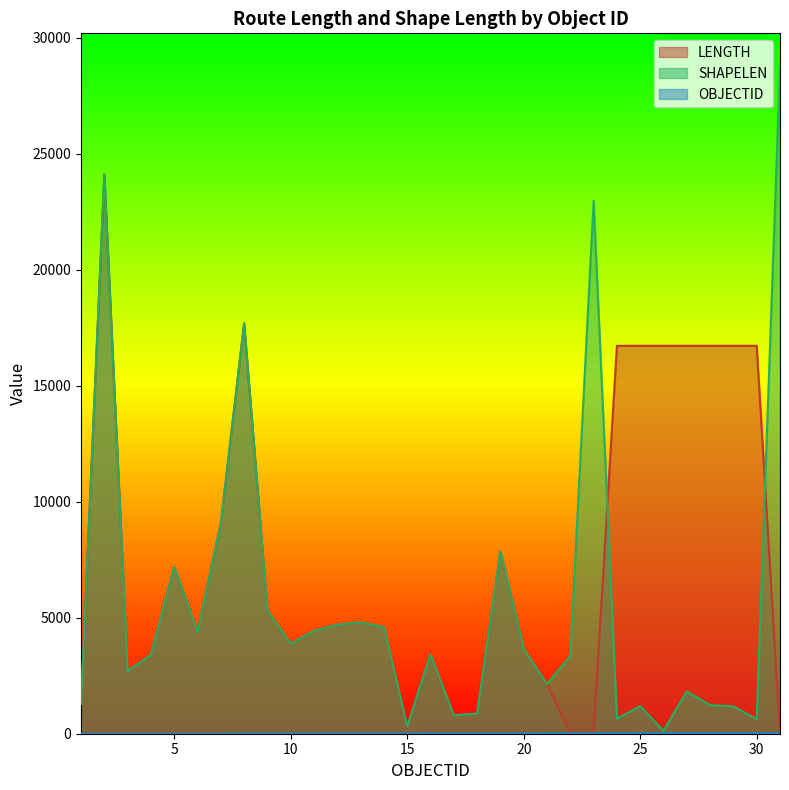

Which has a higher value, 1 or 30?

30